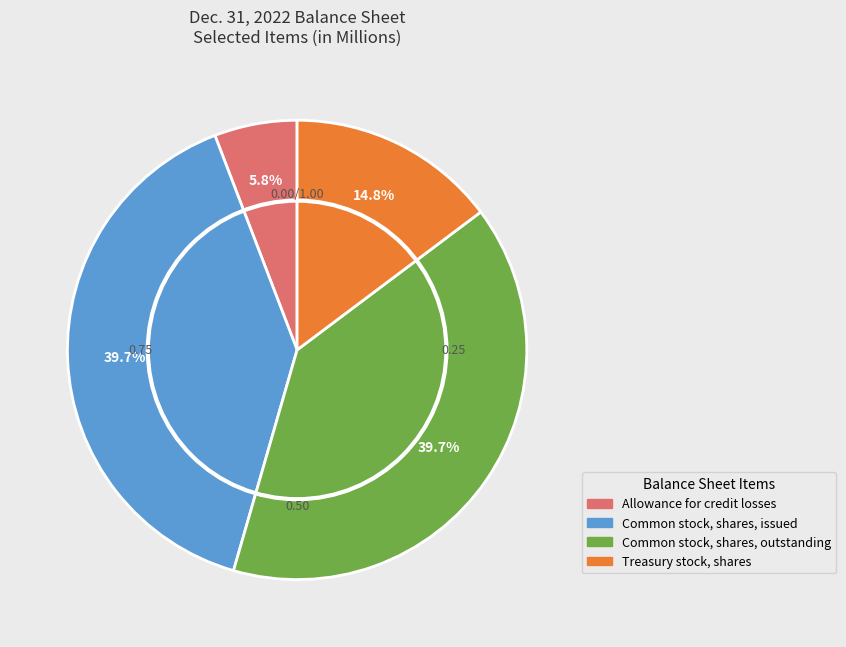

Combined, do Treasury stock, shares and Allowance for credit losses account for over 50%?

No